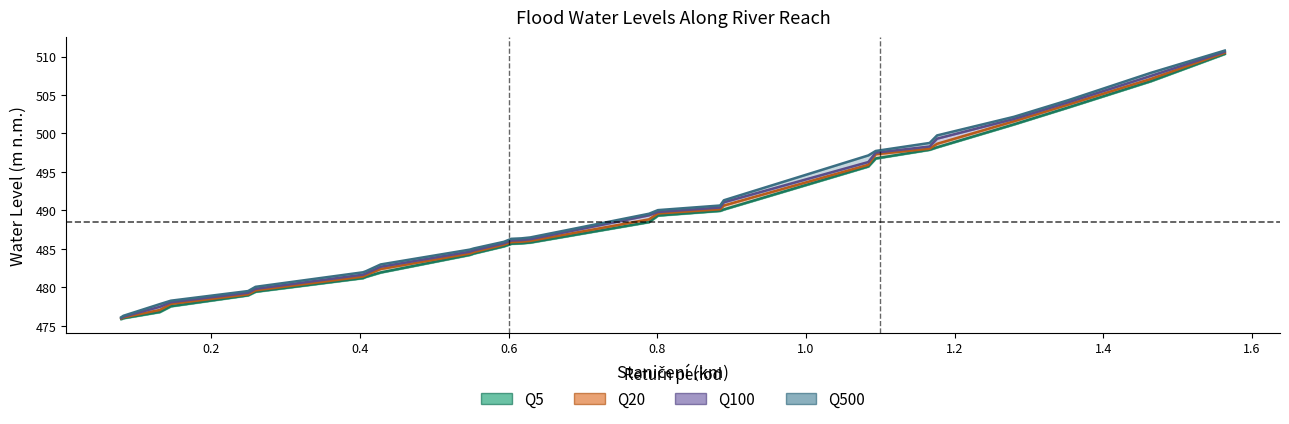

What are all the series names shown in the legend?

Q5, Q20, Q100, Q500